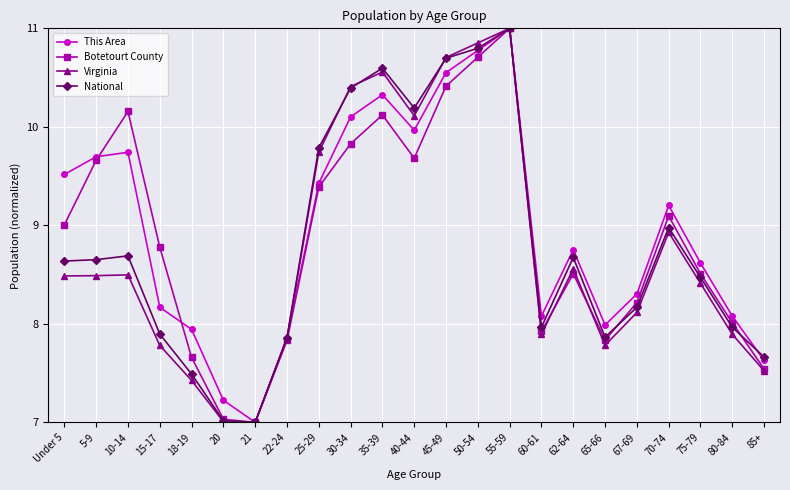

What position from the right is 15-17?

20